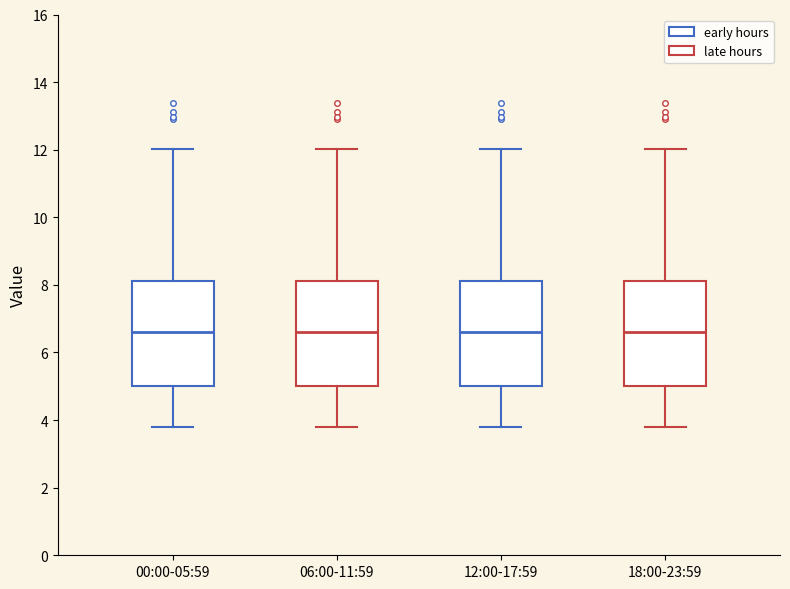

Reading left to right, read every box against the y-axis: the position of its median line, the range the box covers, and the ends of its whiskers. The values are not printed on the chart, so give them approximately, as read against the axis.

00:00-05:59: median 6.6, box 5.0 to 8.2, whiskers 3.8 to 12.0
06:00-11:59: median 6.6, box 5.0 to 8.2, whiskers 3.8 to 12.0
12:00-17:59: median 6.6, box 5.0 to 8.2, whiskers 3.8 to 12.0
18:00-23:59: median 6.6, box 5.0 to 8.2, whiskers 3.8 to 12.0